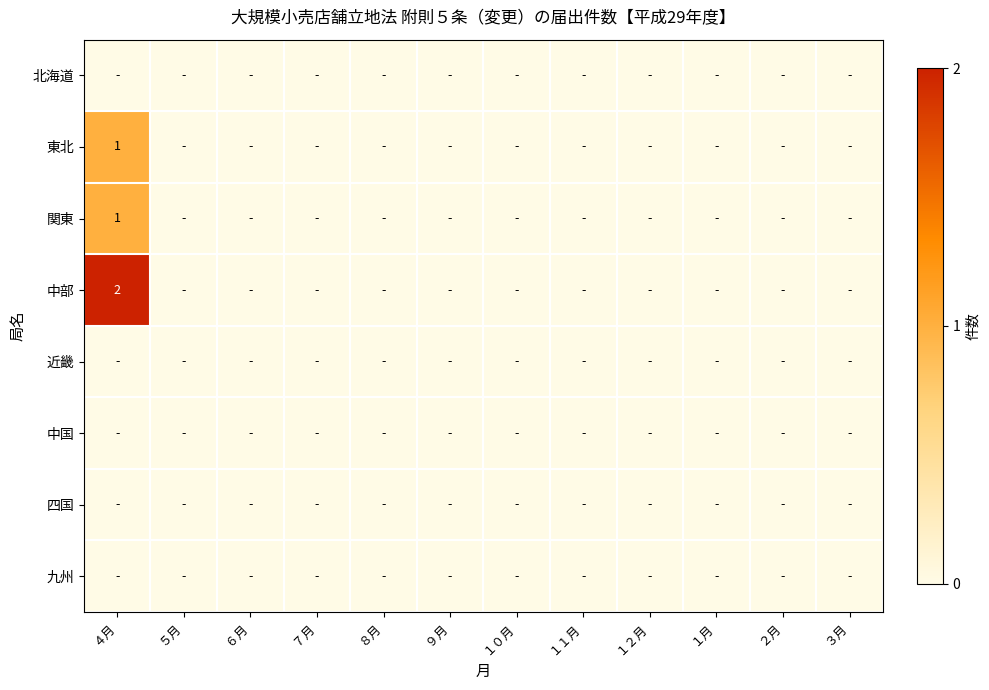

The value of 関東 at １２月 is 0. True or false?

True